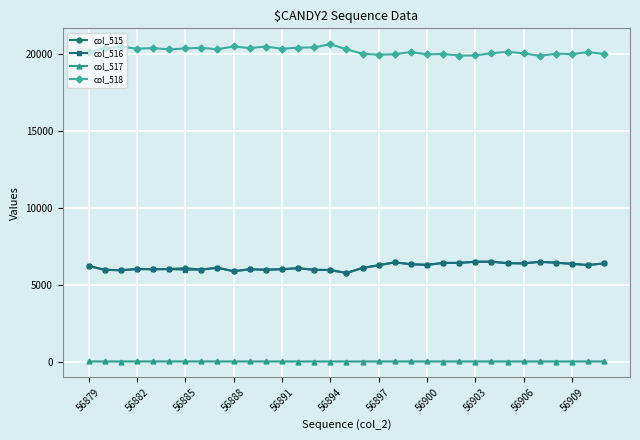

Count the number of data series in this chart.

4